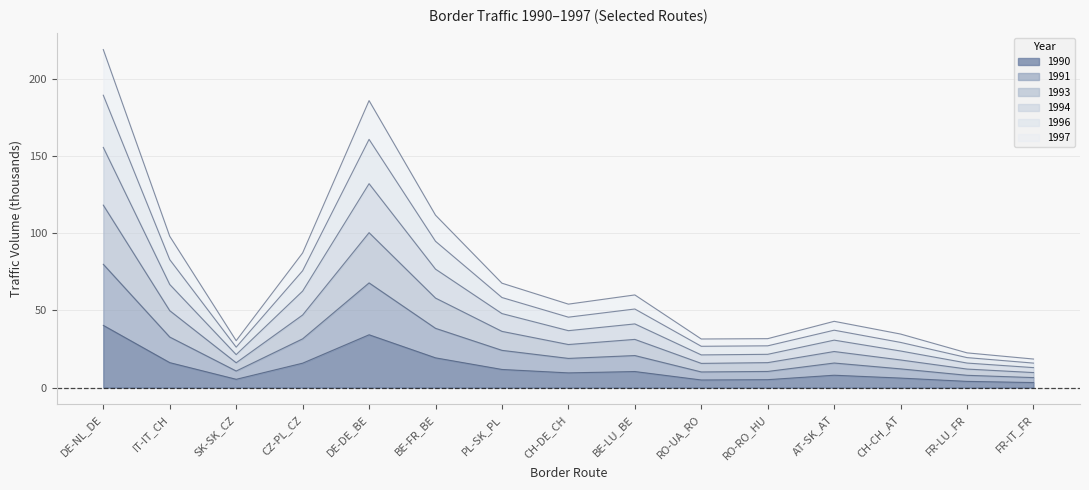

Where does the 1991 series first go above 27?

DE-NL_DE